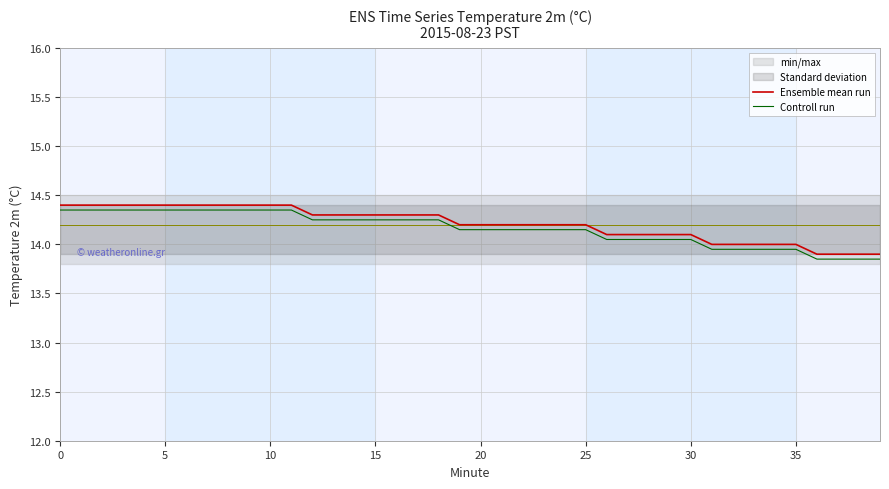

Is the value of Controll run at 17 greater than the value of Ensemble mean run at 33?

Yes